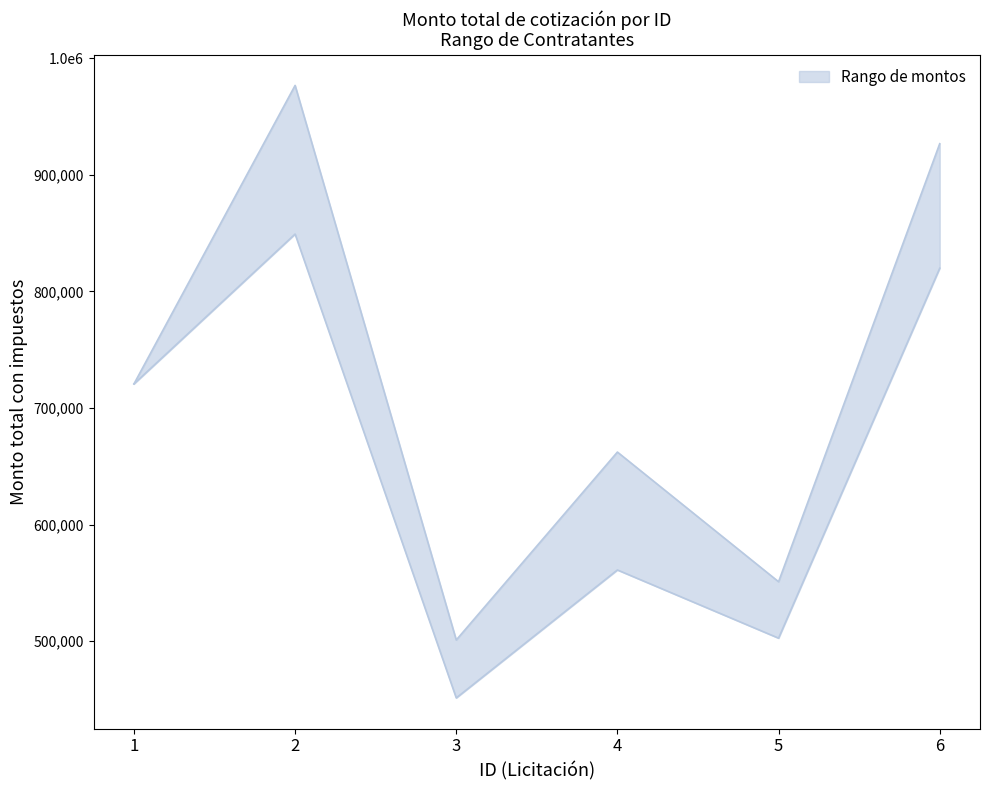

Where is the first local maximum for lower?

2